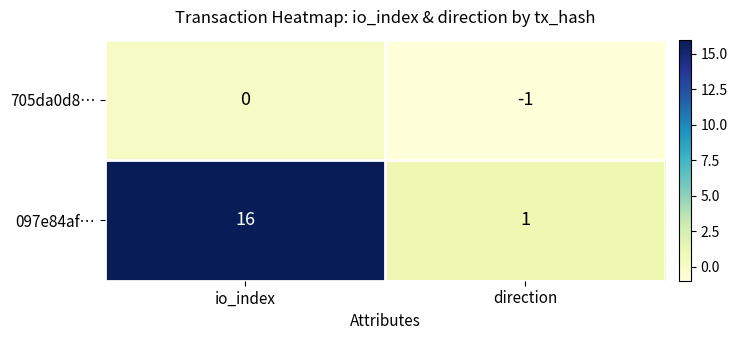

What is the difference between the maximum and minimum values in the 097e84af… series?

15